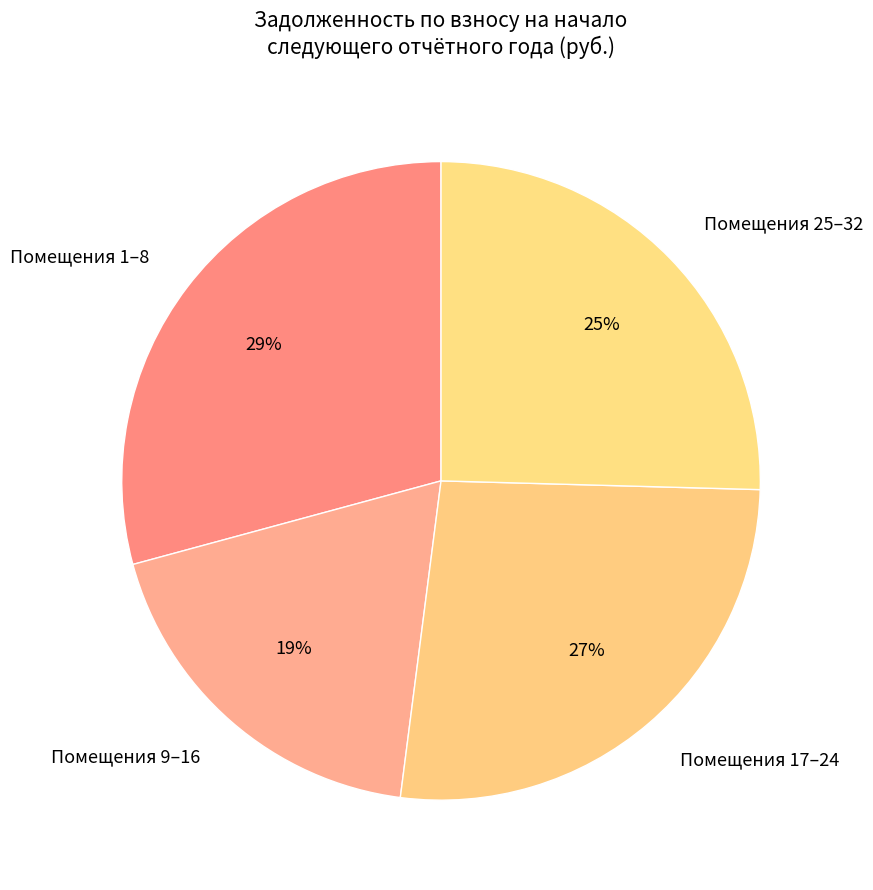

True or false: Помещения 25–32 accounts for 25% of the total.

True